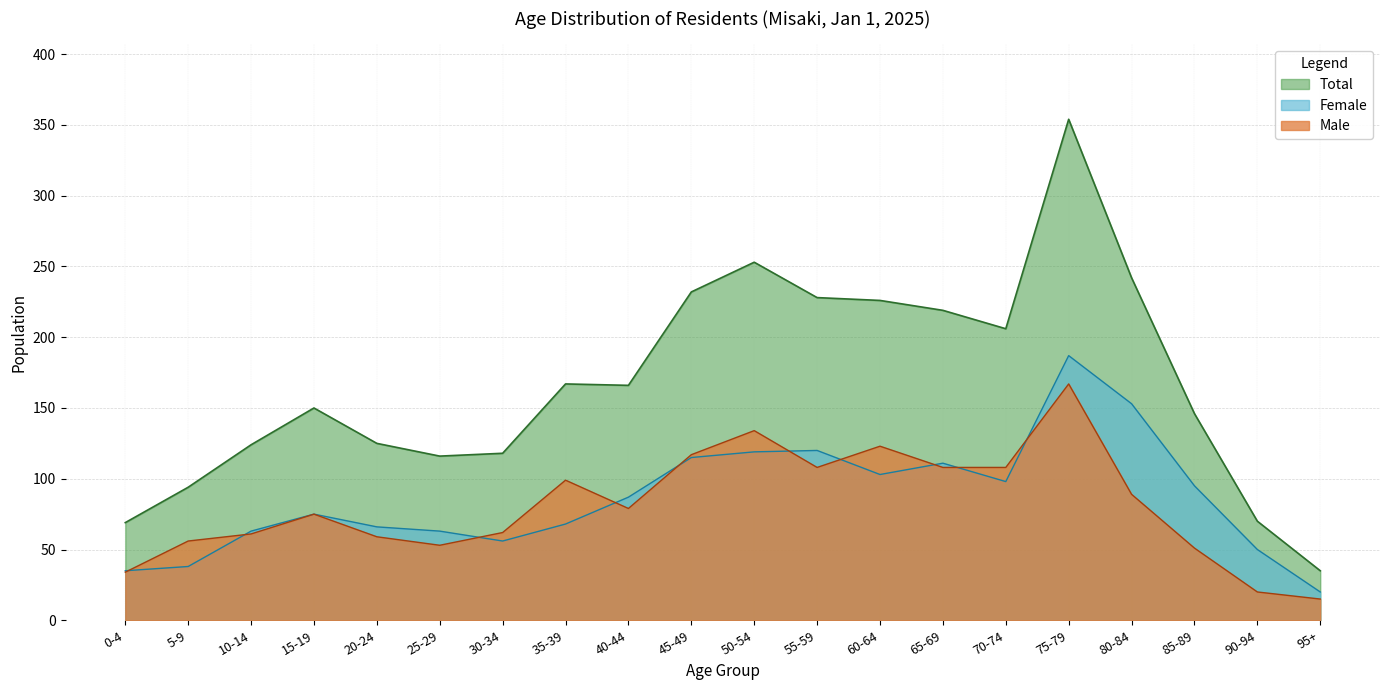

What is the label of the 4th point from the right?

80-84